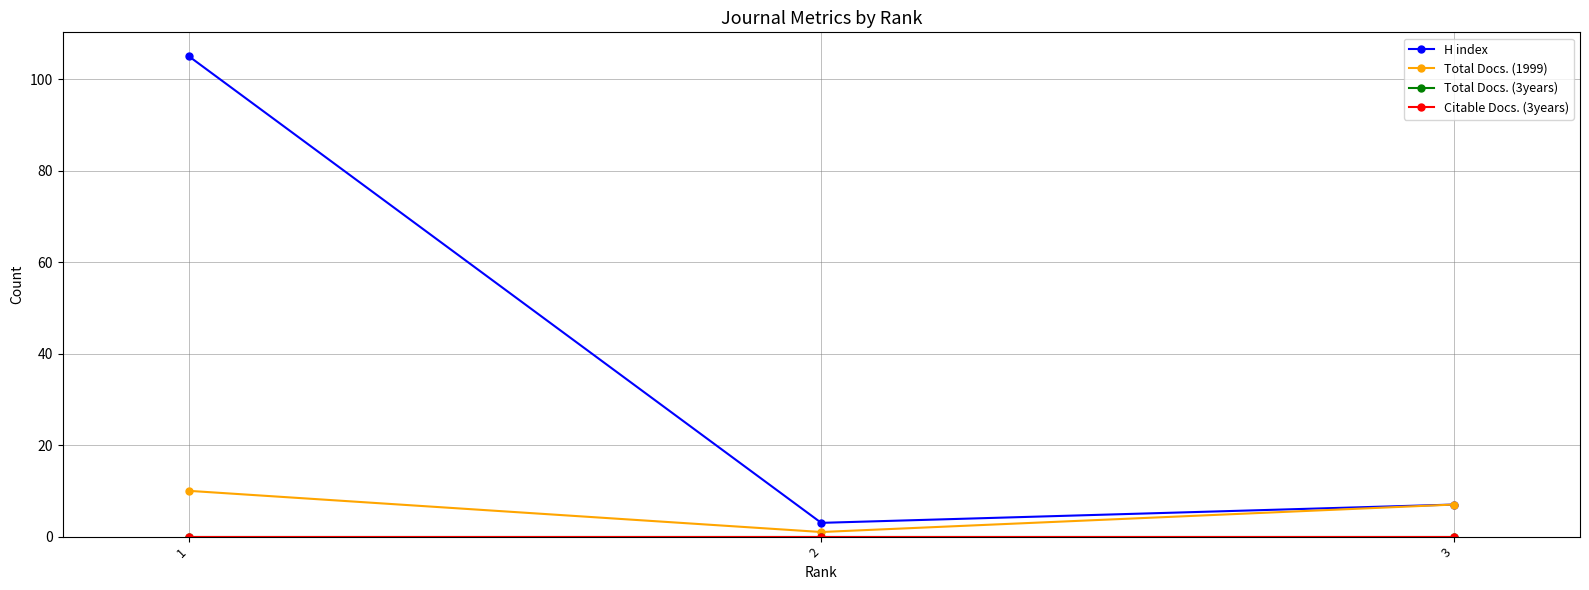

Does the chart have visible grid lines?

Yes